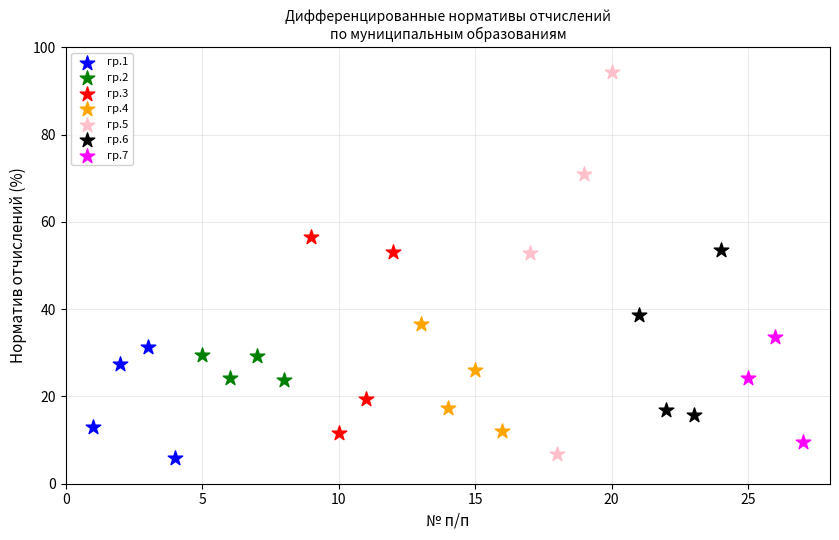

Which series has the widest spread of Y values?

гр.5